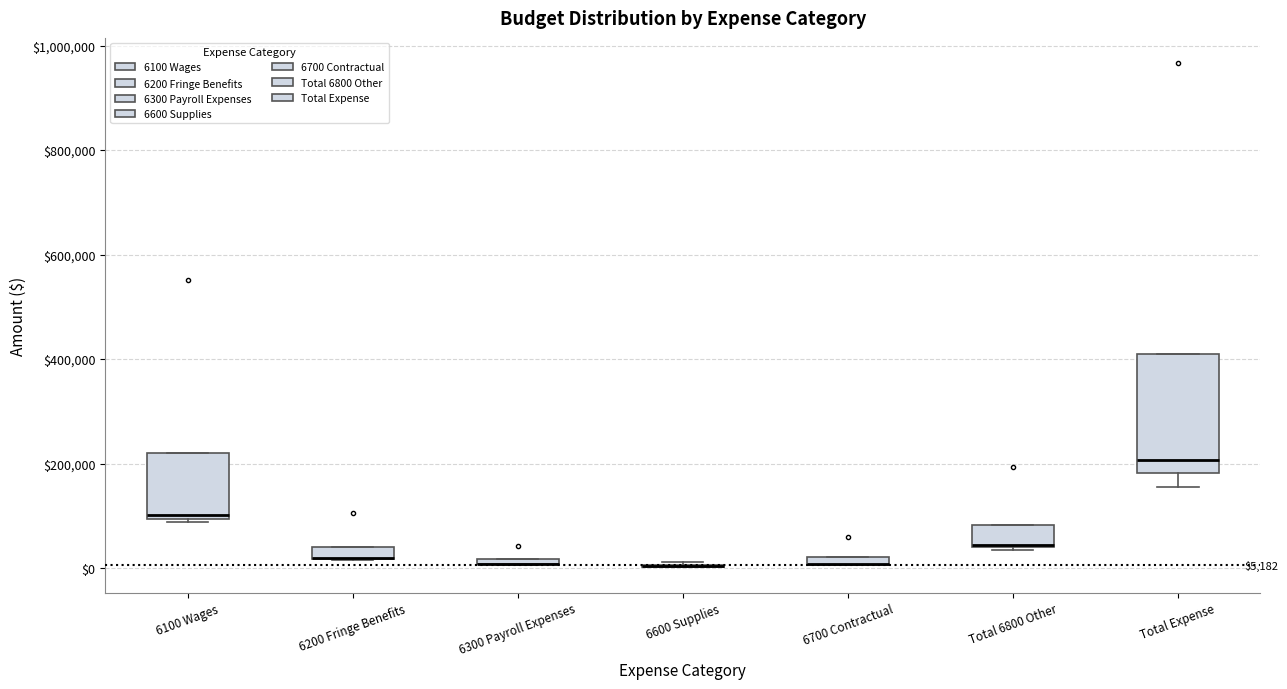

Which box is the tallest, from its lower edge to its upper edge?

Total Expense